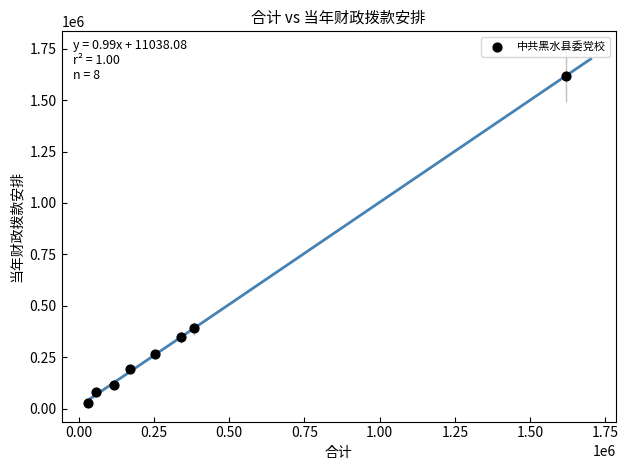

What Y value in the scatter plot is closest to 822264?

390797.0